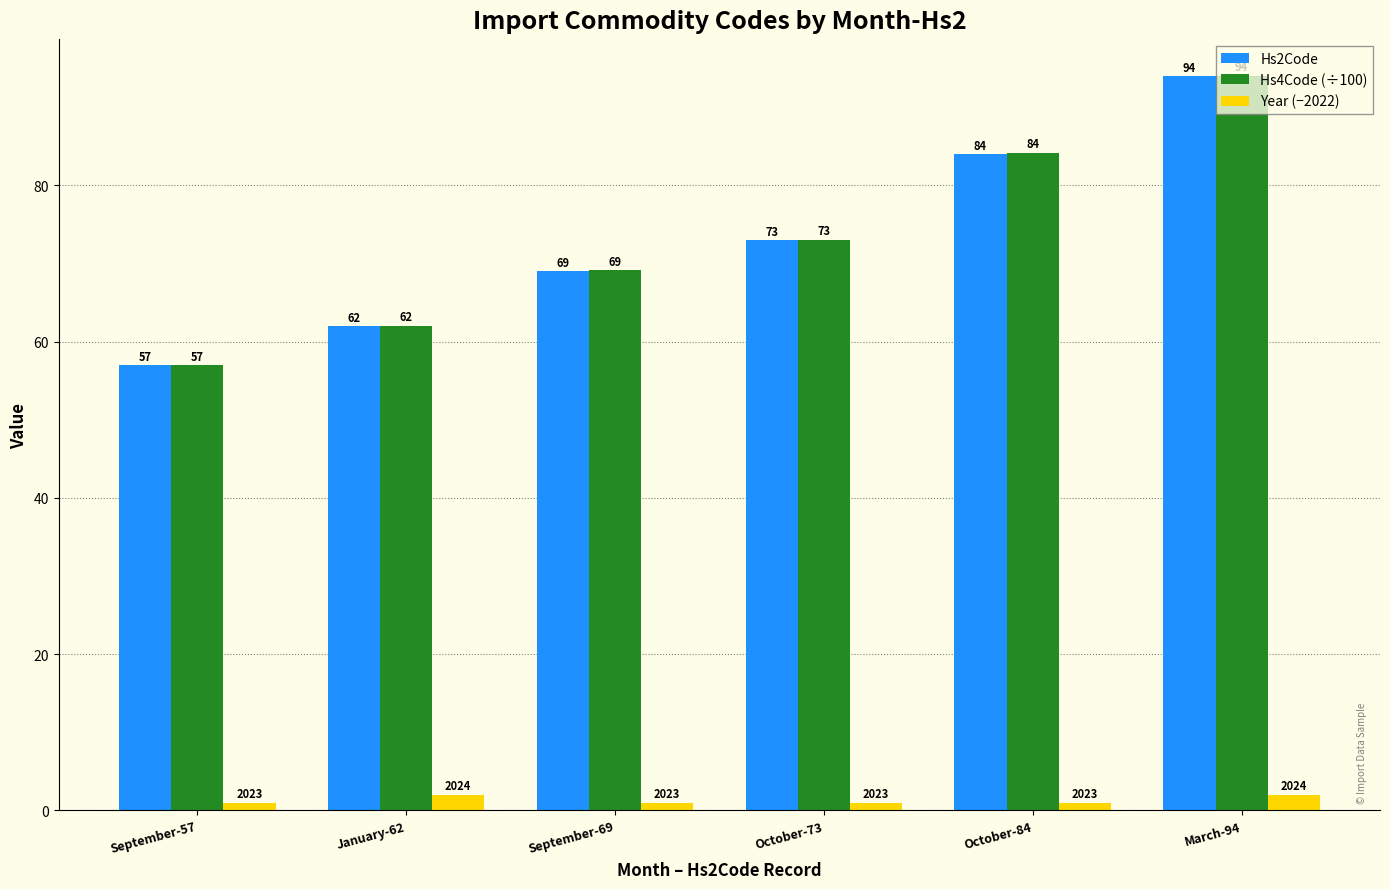

The Hs2Code series shows 84.0 at October-84. True or false?

True